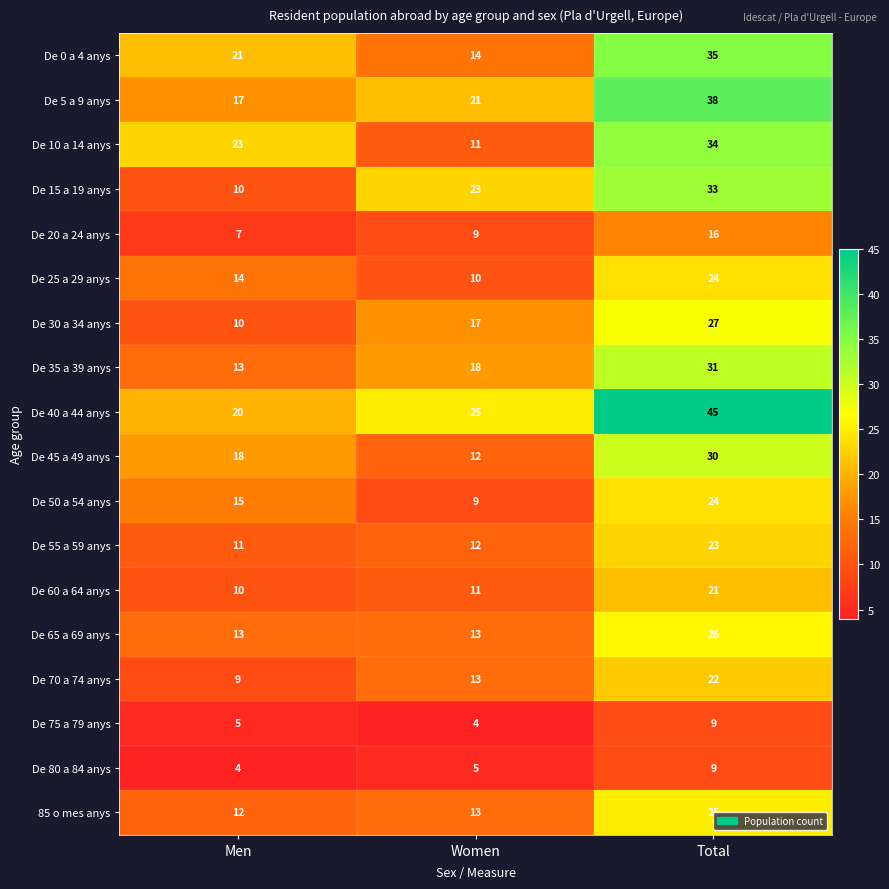

At how many categories does at least one series exceed 38?

1